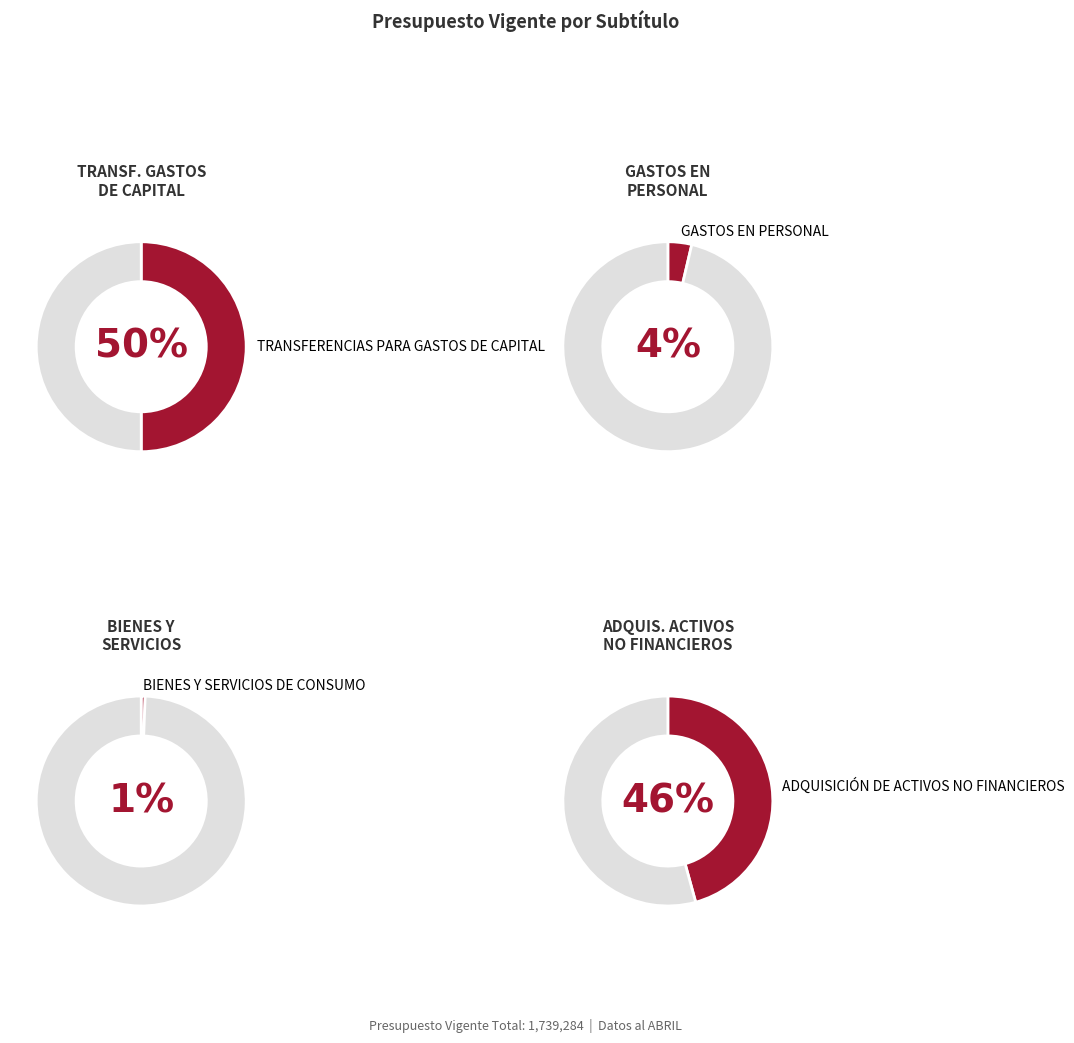

To the nearest percent, what is the combined percentage of GASTOS EN PERSONAL and BIENES Y SERVICIOS DE CONSUMO?

4%